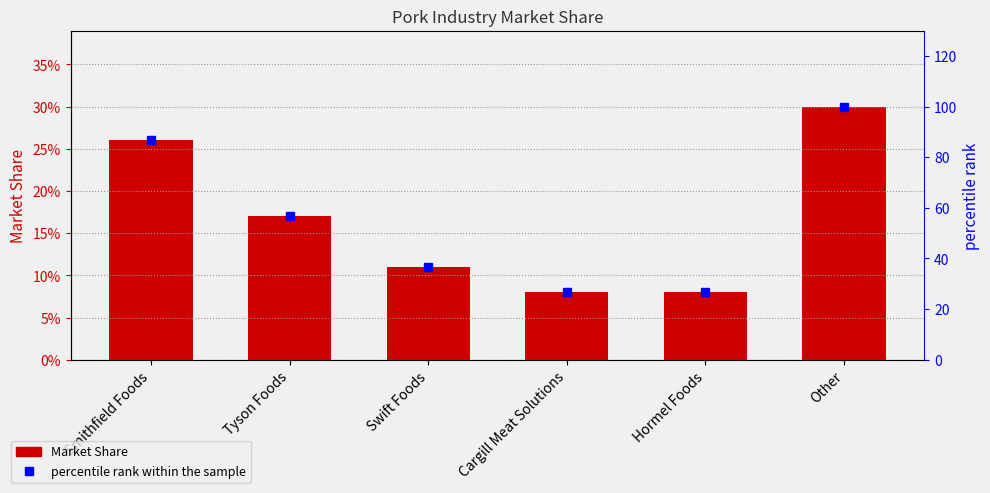

What is the spread (max minus min) of values at Hormel Foods?

26.6